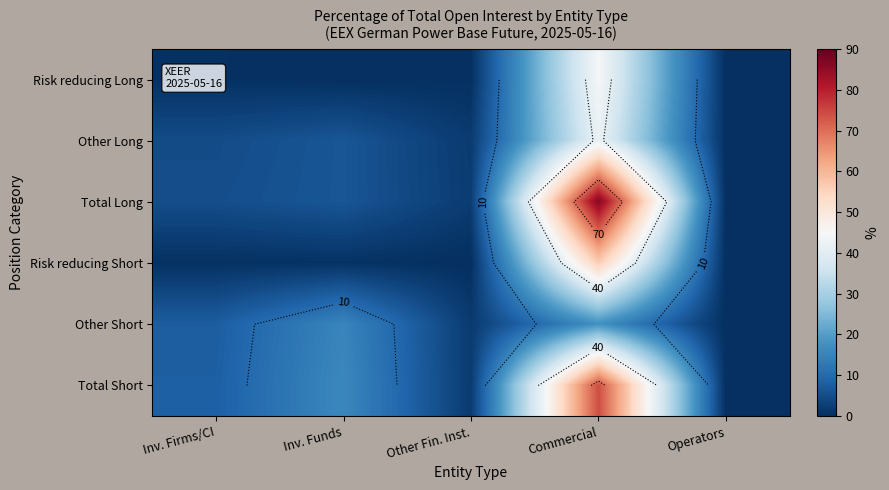

The Total Short series shows 9.7 at Inv. Funds. True or false?

False